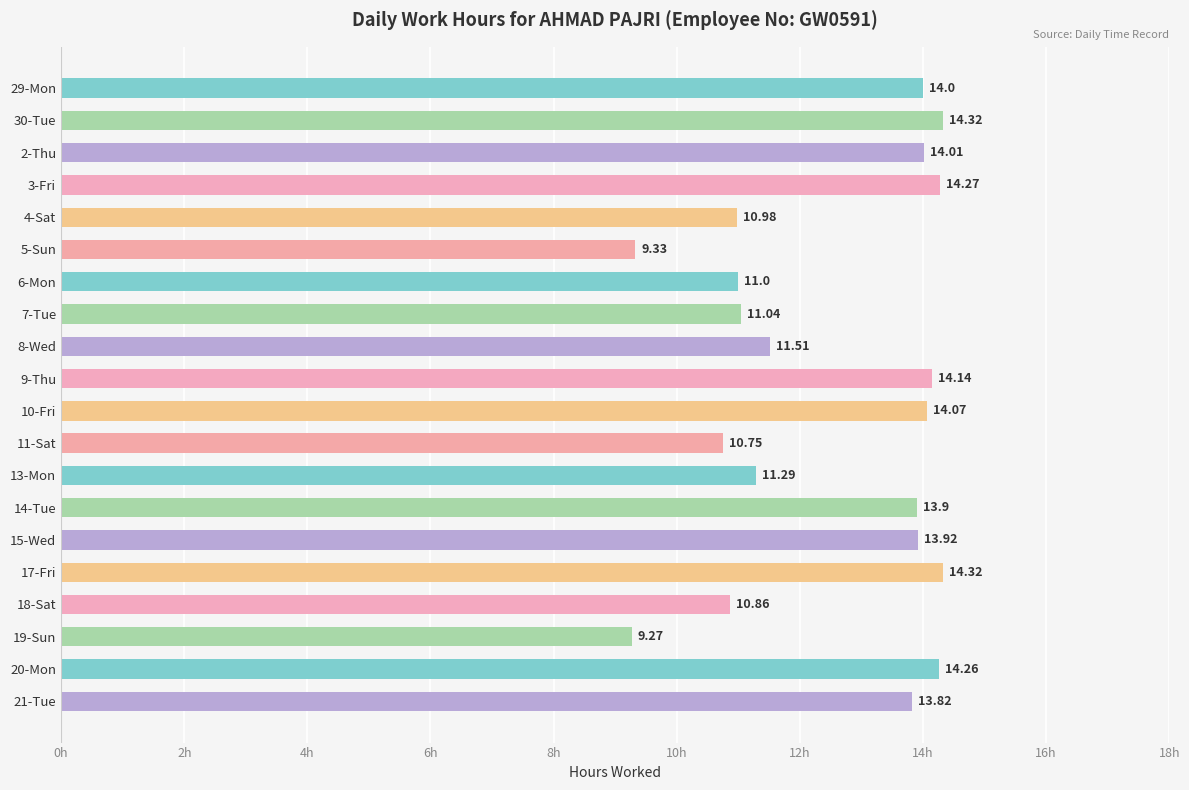

What is the smallest value displayed?

9.3